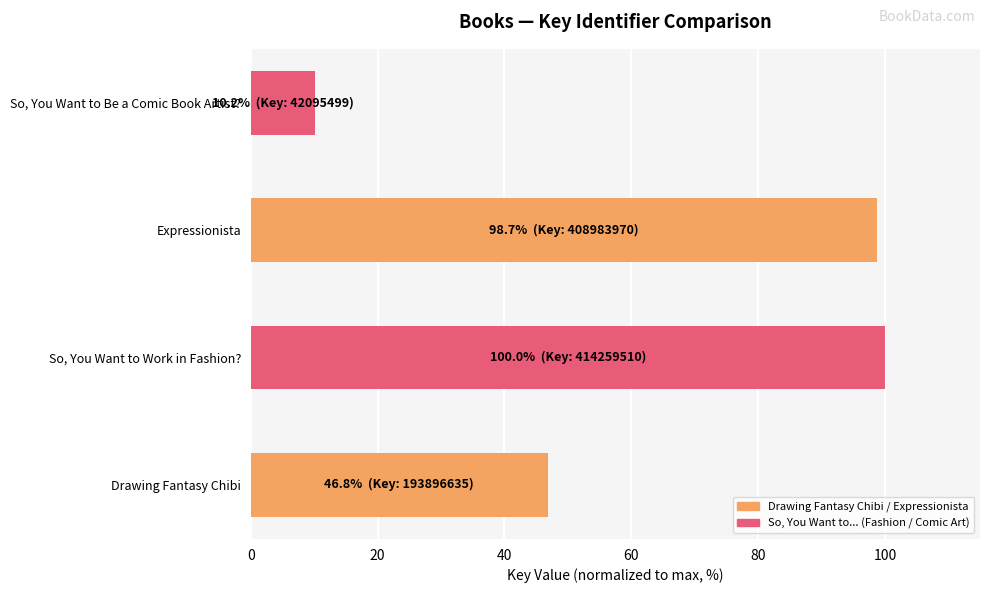

Reading bottom to top, transcribe all the data shown in this chart.

Drawing Fantasy Chibi=46.8	So, You Want to Work in Fashion?=100.0	Expressionista=98.7	So, You Want to Be a Comic Book Artist?=10.2